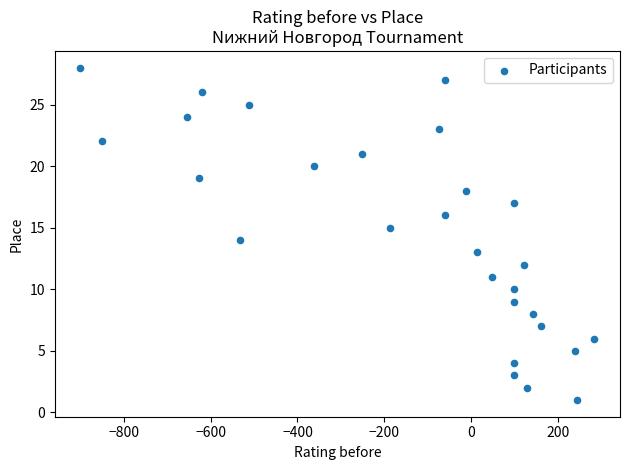

What is the range of X values (max minus min)?

1184